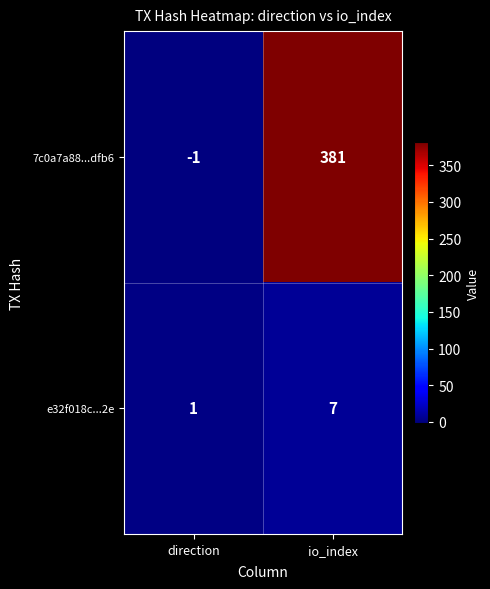

What is the sum of all 7c0a7a88...dfb6 values?

380